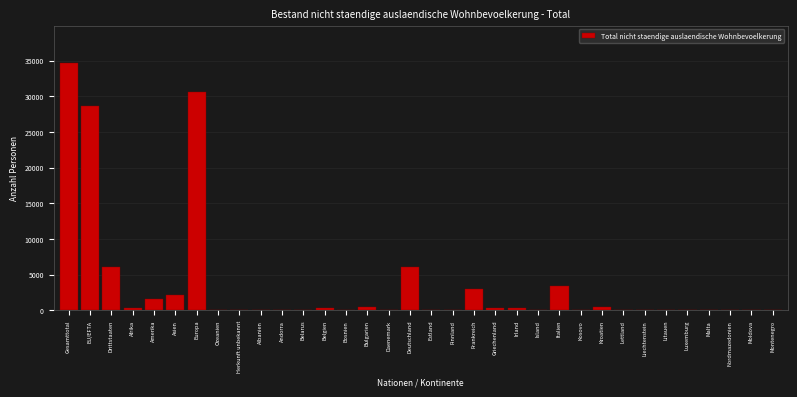

Between Europa and Lettland, which is larger?

Europa